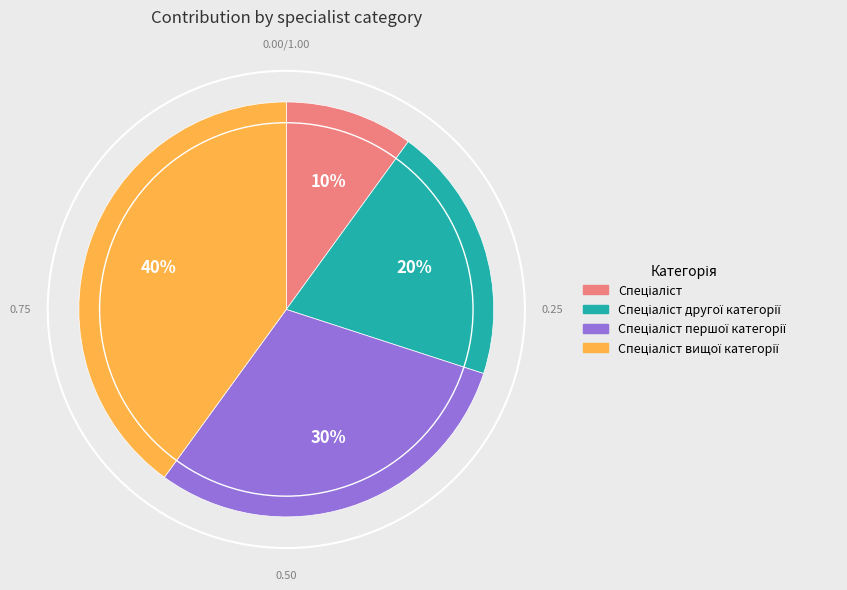

Does any single category account for the majority?

No